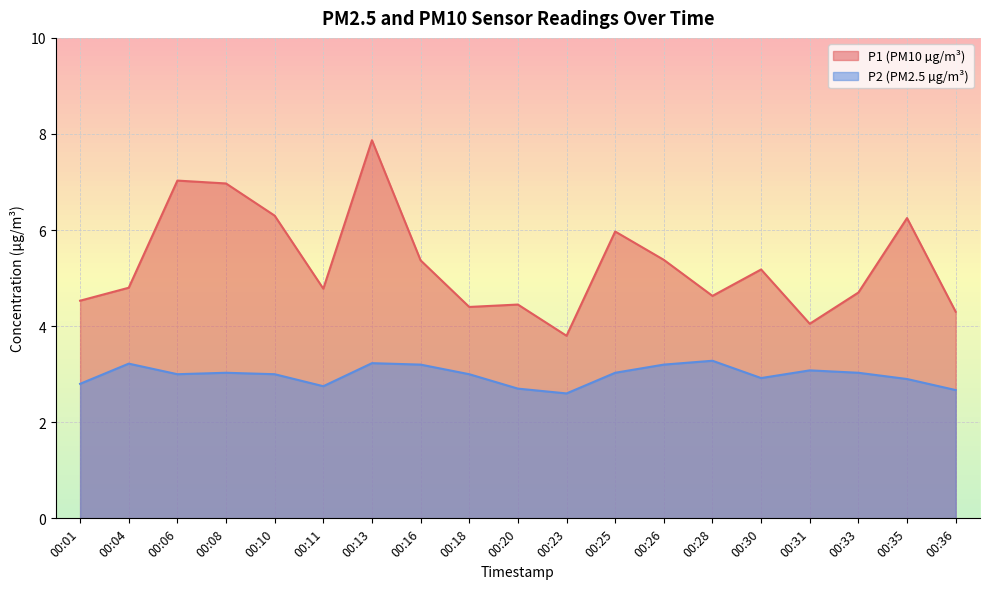

What is the difference between the maximum and minimum values in the P1 series?

4.1